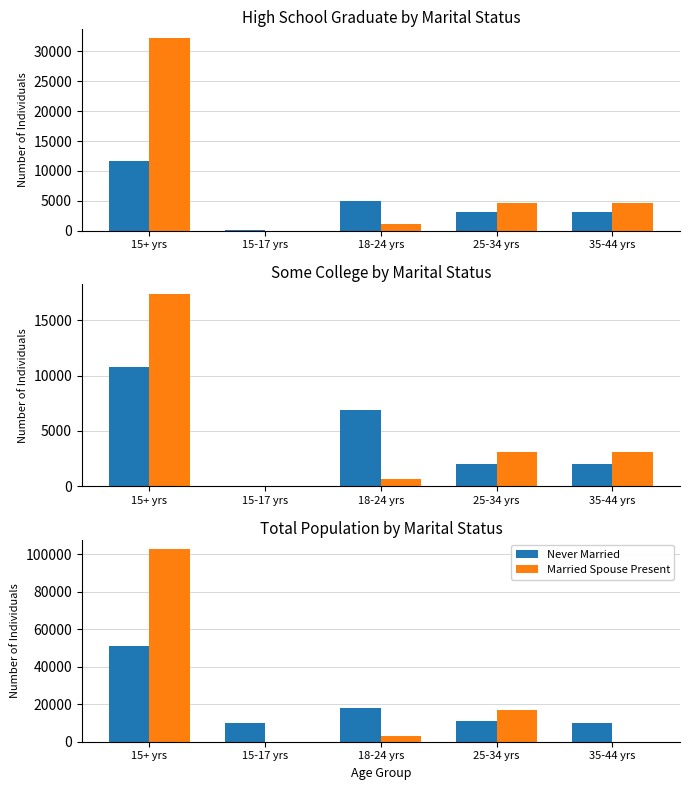

Which series has the largest total across all categories?

Married Spouse Present